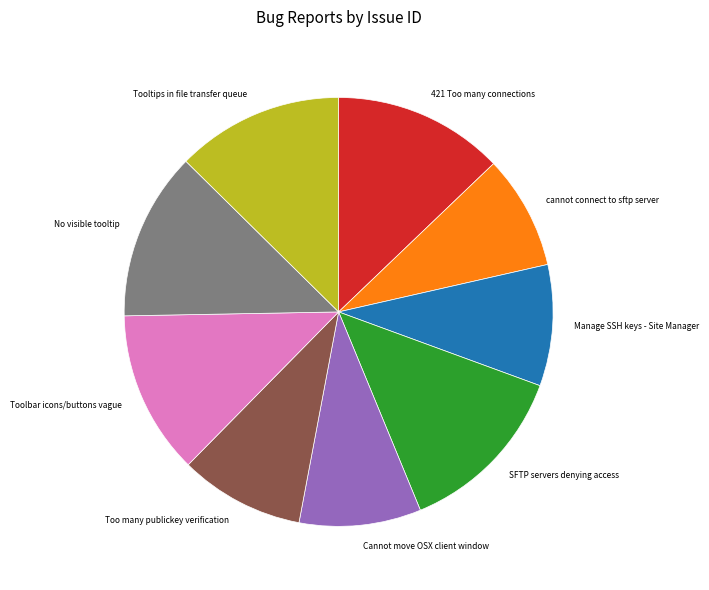

Is it true that 421 Too many connections is 5% of the pie?

False